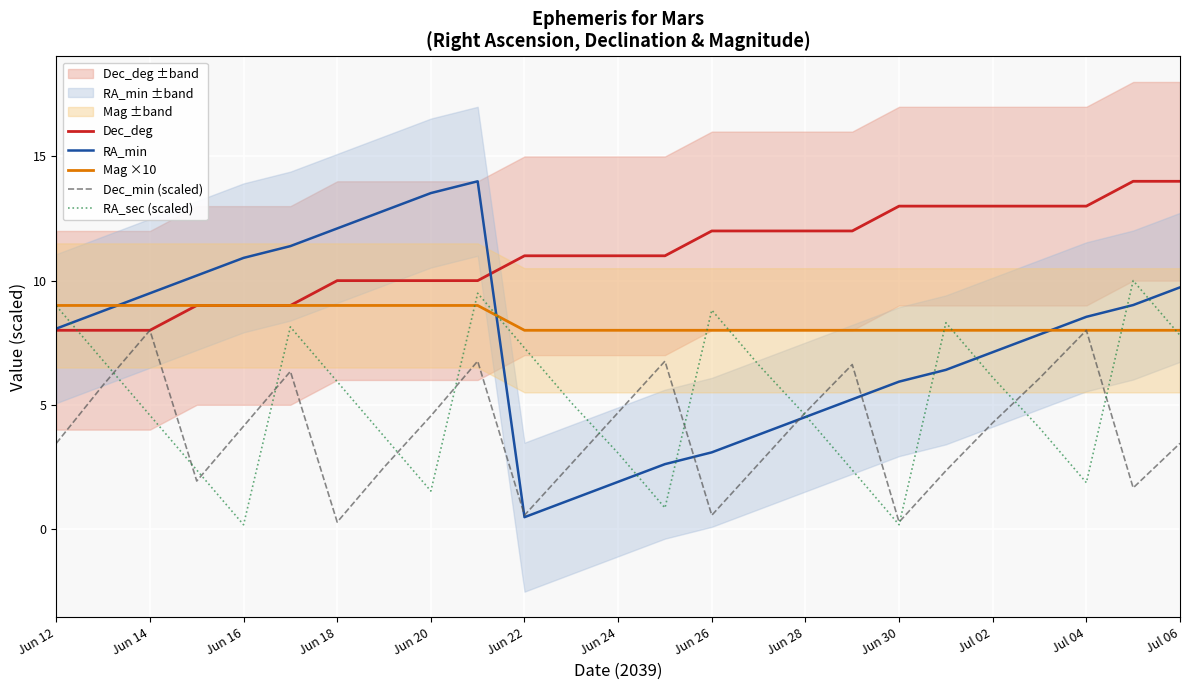

Rank the series by their maximum value, from highest to lowest.

Dec_deg, RA_min, RA_sec (scaled), Mag ×10, Dec_min (scaled)